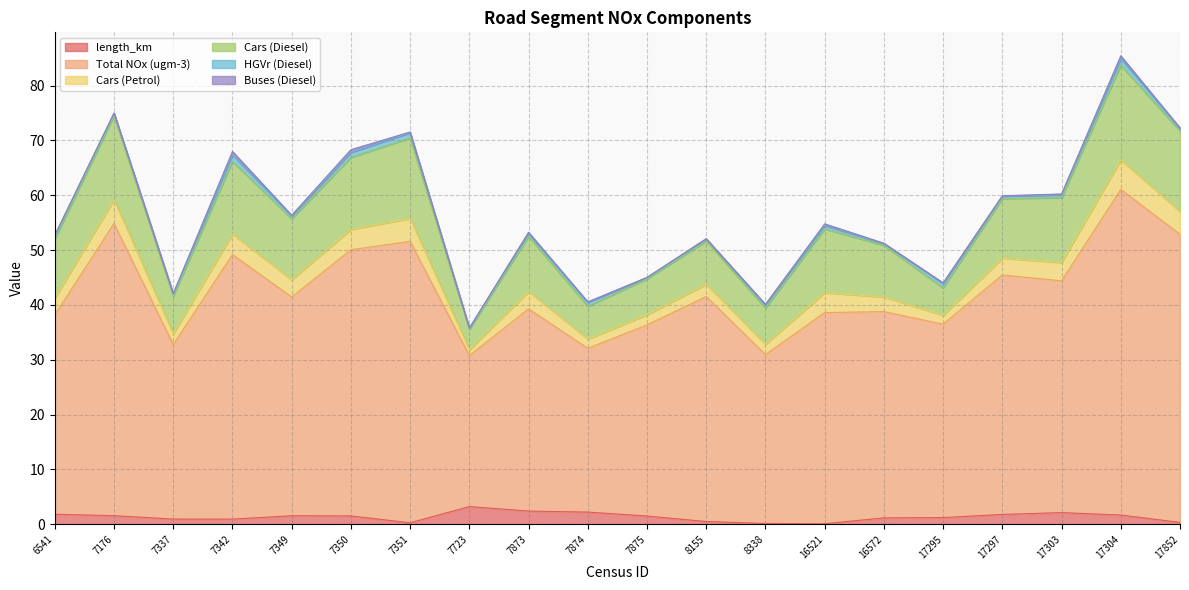

How many interior local valleys does the Cars (Diesel) series have?

6